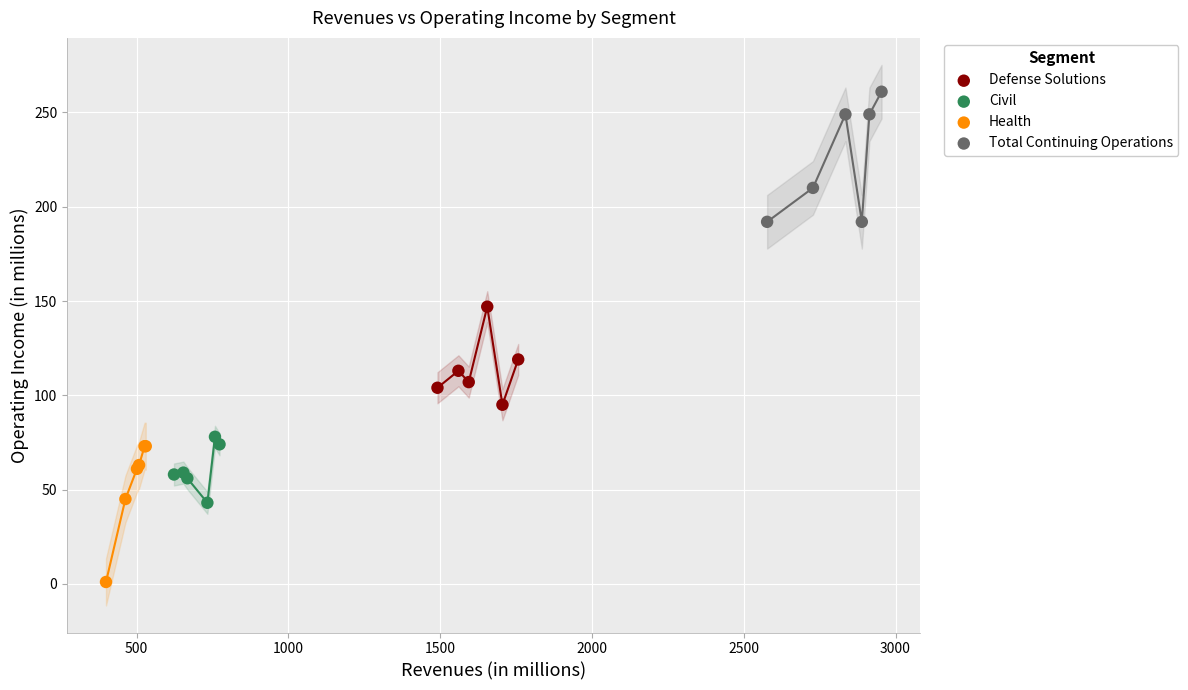

Which series reaches the minimum Y coordinate?

Health